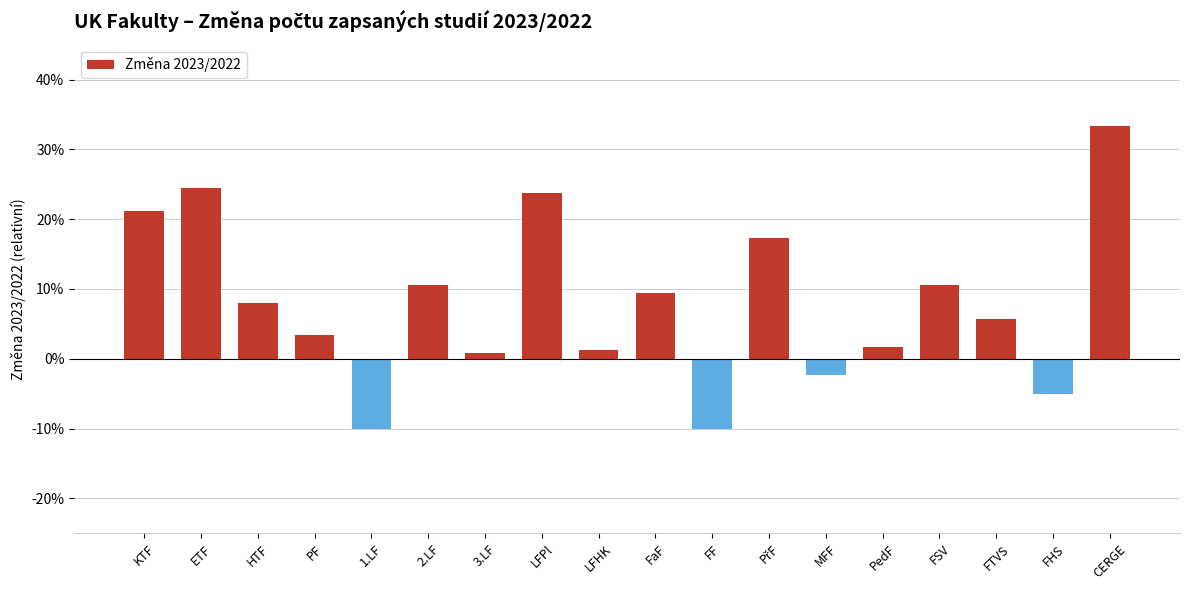

Are the bars horizontal?

No